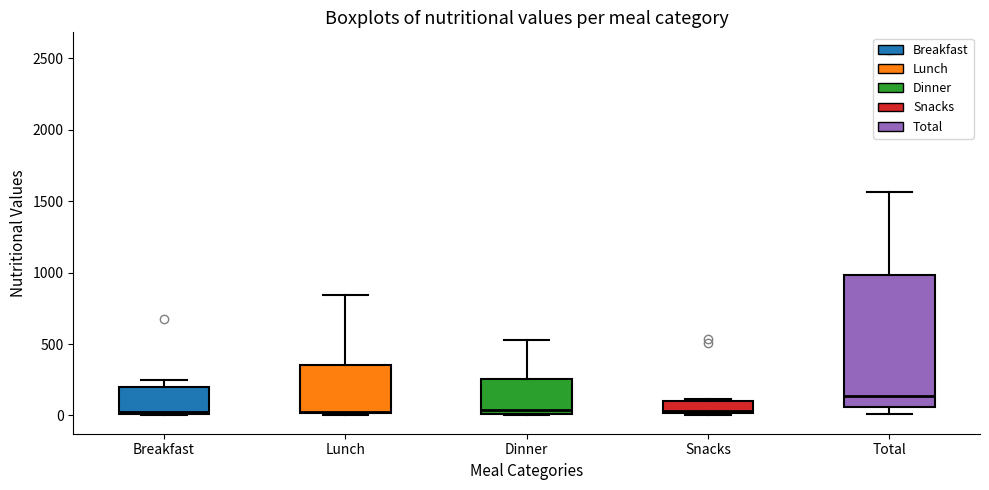

Reading left to right, transcribe this box plot: for each box, give where its median line is, the range the box spans, and where its two whiskers end, as read against the y-axis. The values are not printed on the chart, so give them approximately, as read against the axis.

Breakfast: median 0, box 0 to 200, whiskers 0 to 250
Lunch: median 50, box 0 to 350, whiskers 0 to 850
Dinner: median 50, box 0 to 250, whiskers 0 to 550
Snacks: median 50, box 0 to 100, whiskers 0 (just below the box's lower edge) to 100
Total: median 150, box 50 to 1000, whiskers 0 to 1550